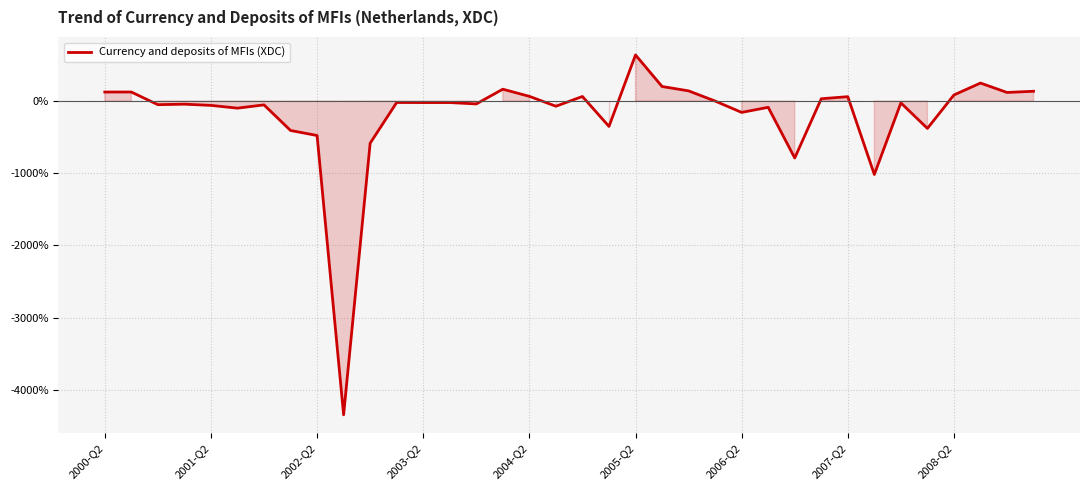

Does the chart display data point markers on the line(s)?

No